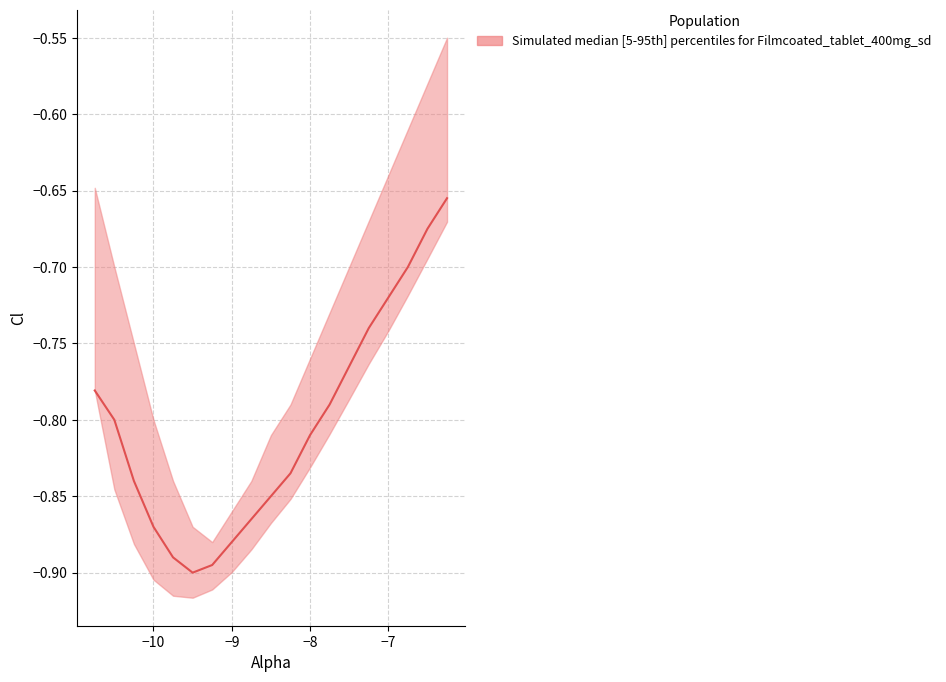

What is the total value across all series at -9.5?

-2.7